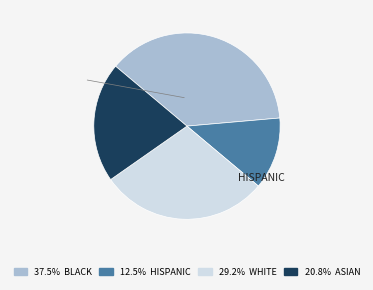

Is there a majority slice in this chart?

No